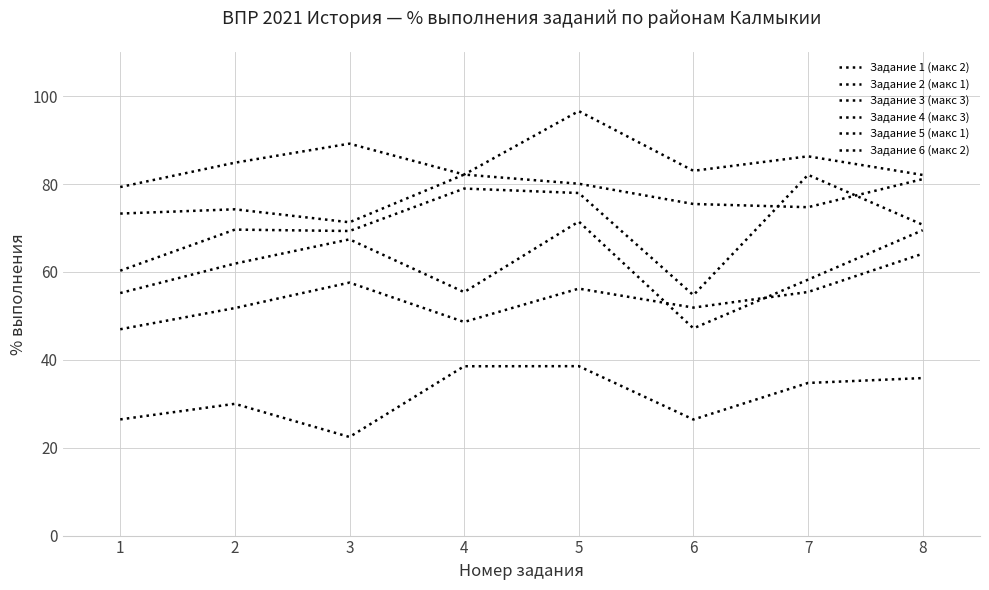

How many lines are shown in the chart?

6